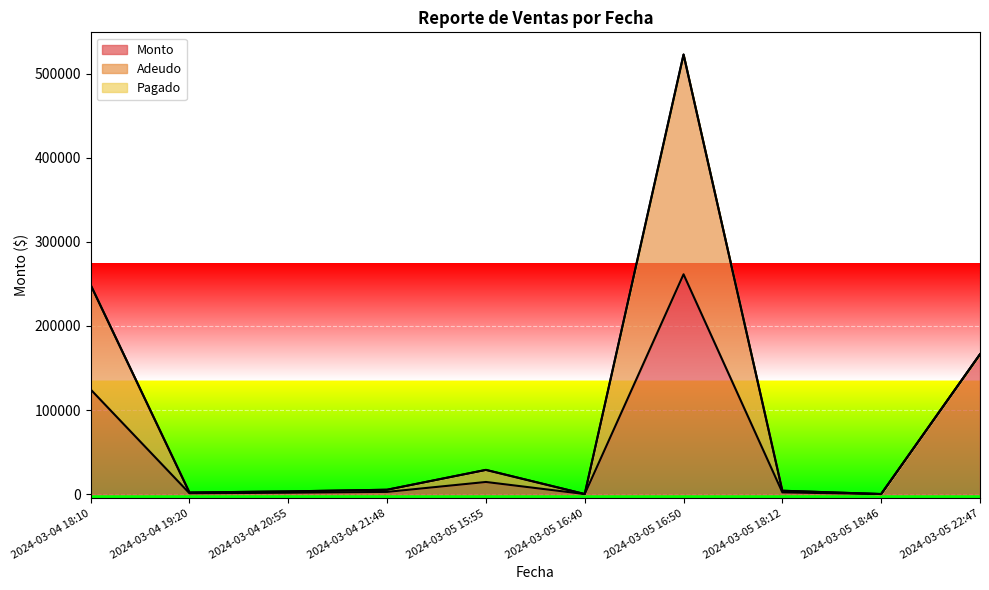

True or false: Pagado and Adeudo intersect in this chart.

False